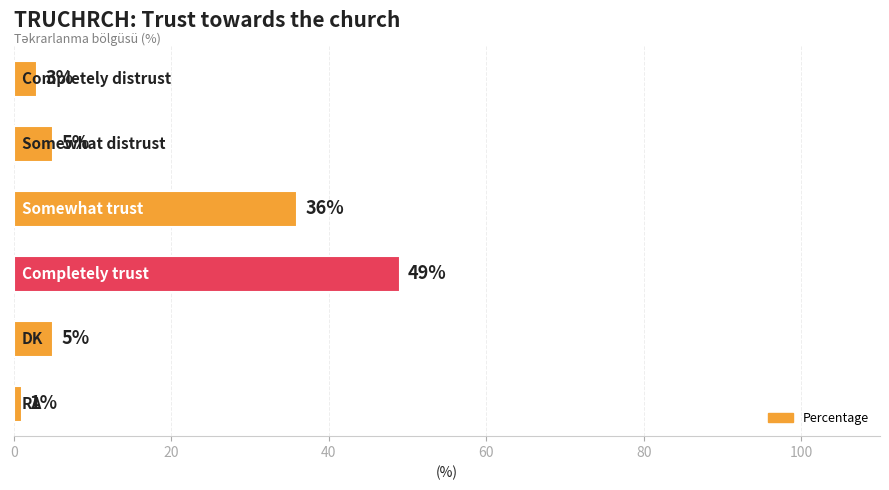

What is the sum of all values?

99